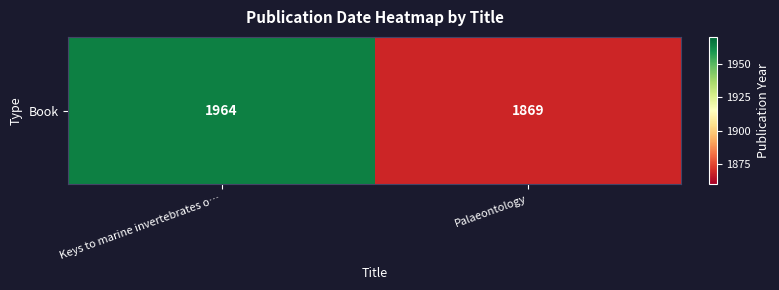

What is the difference between the maximum and minimum values?

95